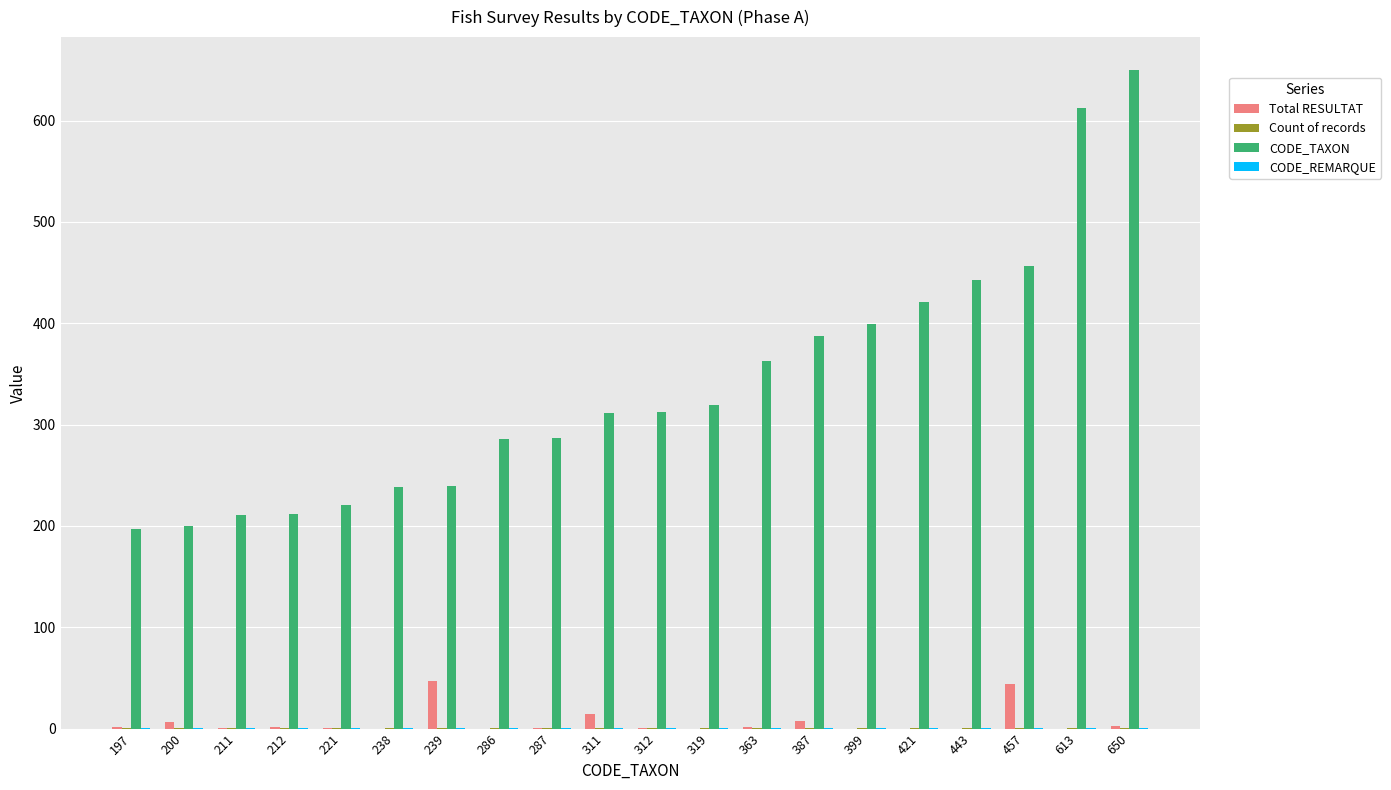

Which series has the widest spread of values?

CODE_TAXON